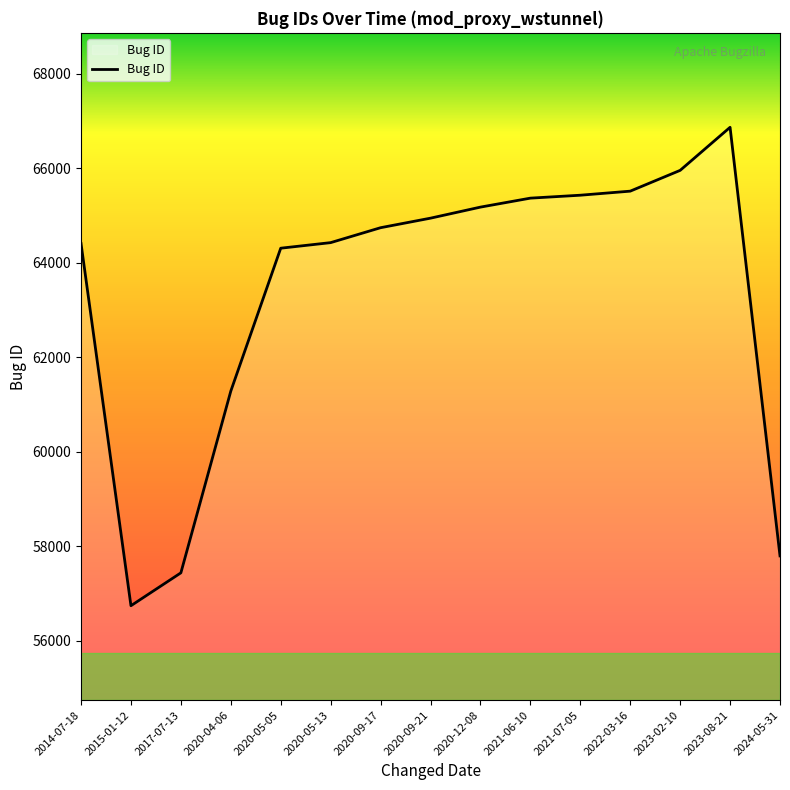

Which category has the lowest value across all series?

2015-01-12